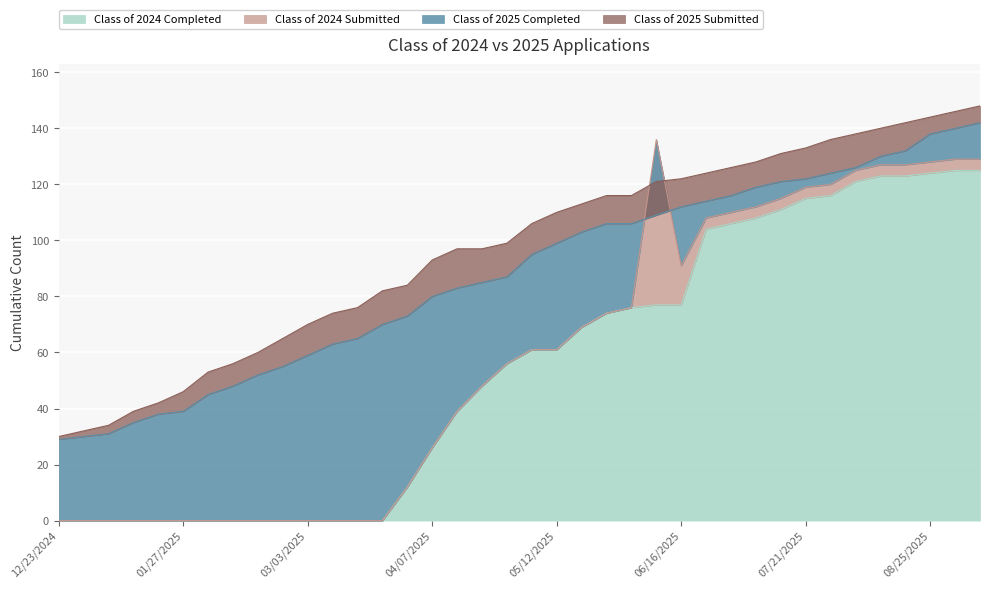

Is the value of Class of 2024 Completed at 07/07/2025 greater than the value of Class of 2025 Completed at 01/27/2025?

Yes